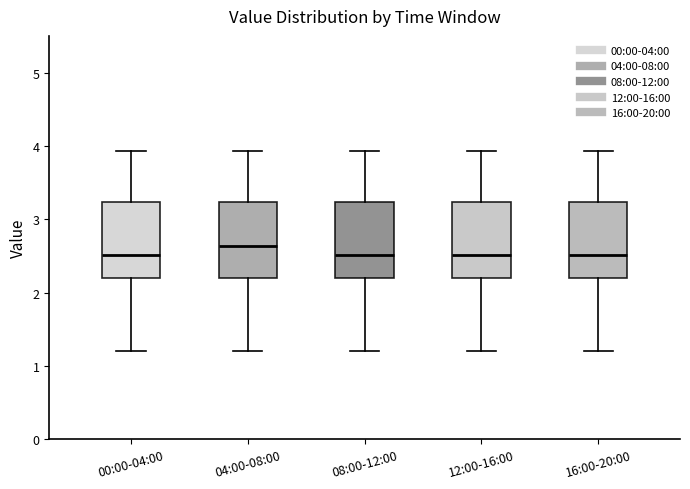

Reading left to right, read every box against the y-axis: the position of its median line, the range the box covers, and the ends of its whiskers. The values are not printed on the chart, so give them approximately, as read against the axis.

00:00-04:00: median 2.5, box 2.2 to 3.2, whiskers 1.2 to 3.9
04:00-08:00: median 2.6, box 2.2 to 3.2, whiskers 1.2 to 3.9
08:00-12:00: median 2.5, box 2.2 to 3.2, whiskers 1.2 to 3.9
12:00-16:00: median 2.5, box 2.2 to 3.2, whiskers 1.2 to 3.9
16:00-20:00: median 2.5, box 2.2 to 3.2, whiskers 1.2 to 3.9